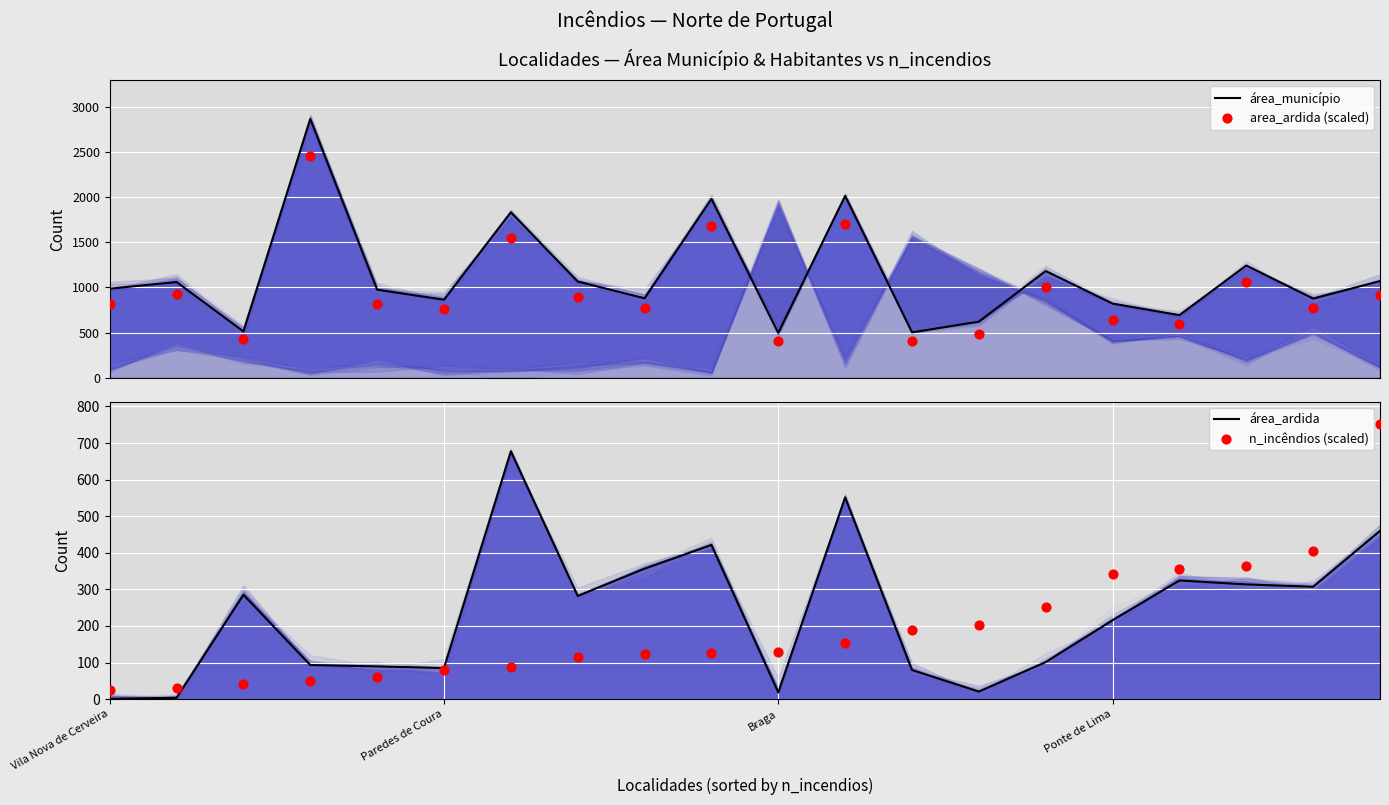

Which series has the largest total across all categories?

área_município